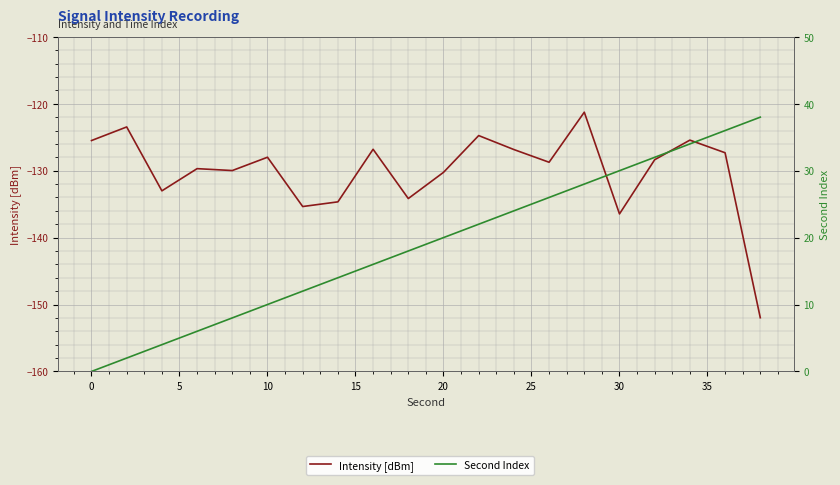

Which series has the largest total across all categories?

Second Index